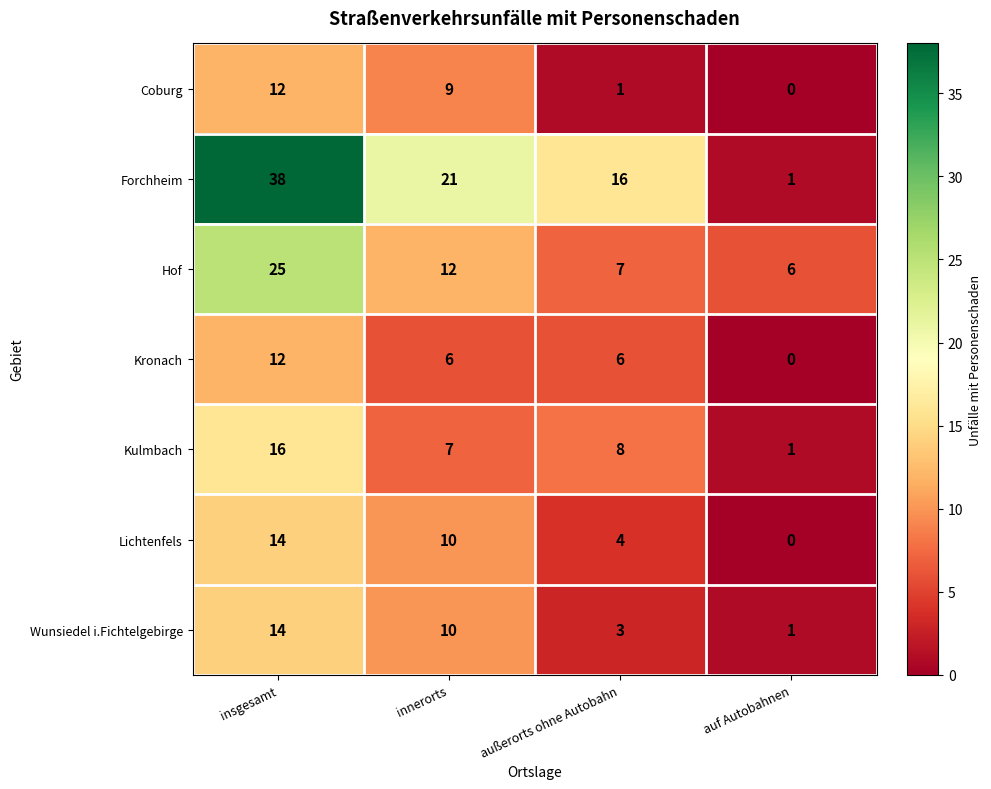

Reading left to right, transcribe all the data shown in this chart.

Coburg: 12	9	1	0
Forchheim: 38	21	16	1
Hof: 25	12	7	6
Kronach: 12	6	6	0
Kulmbach: 16	7	8	1
Lichtenfels: 14	10	4	0
Wunsiedel i.Fichtelgebirge: 14	10	3	1